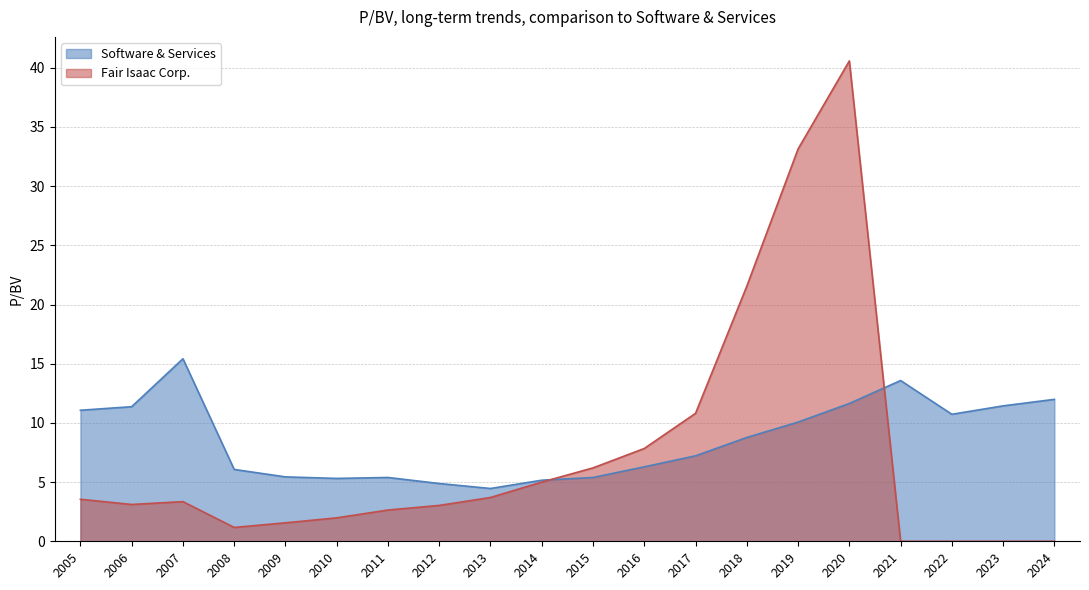

True or false: Software & Services has a value of 5.9 at 2013.

False